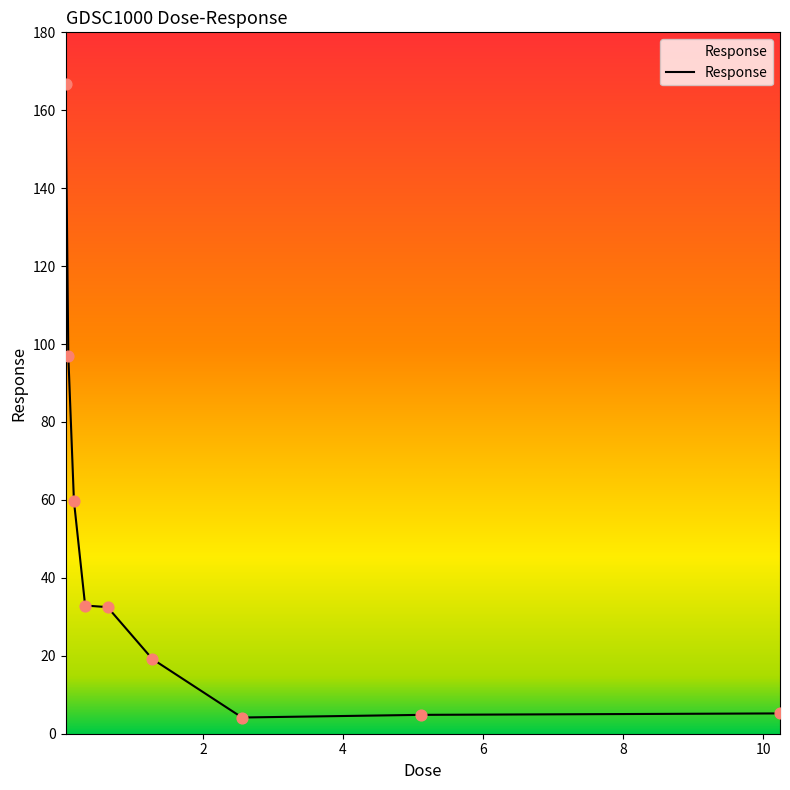

What is the greatest value displayed?

166.8